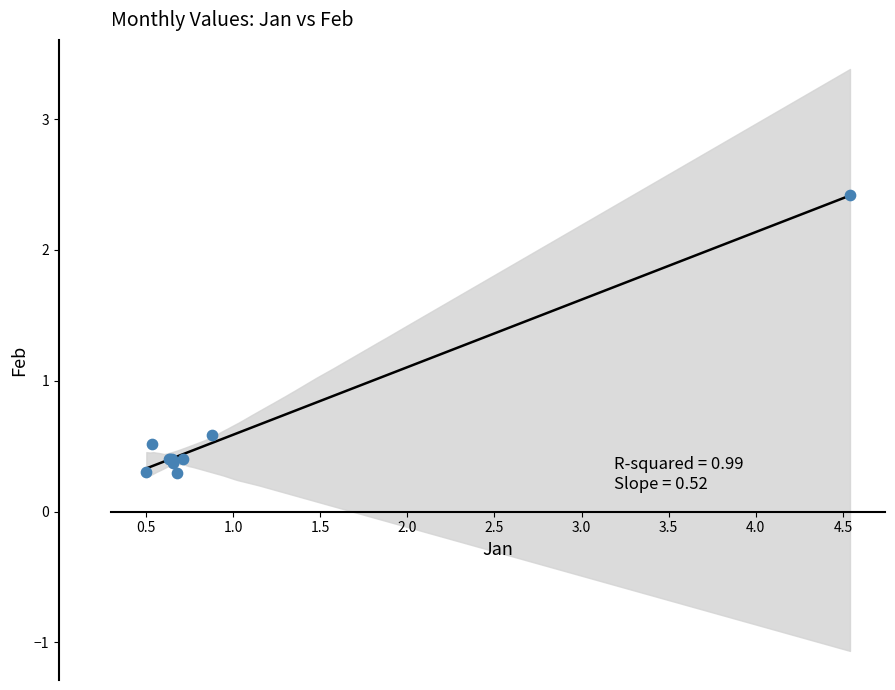

What Y value in the scatter plot is closest to 1?

0.6